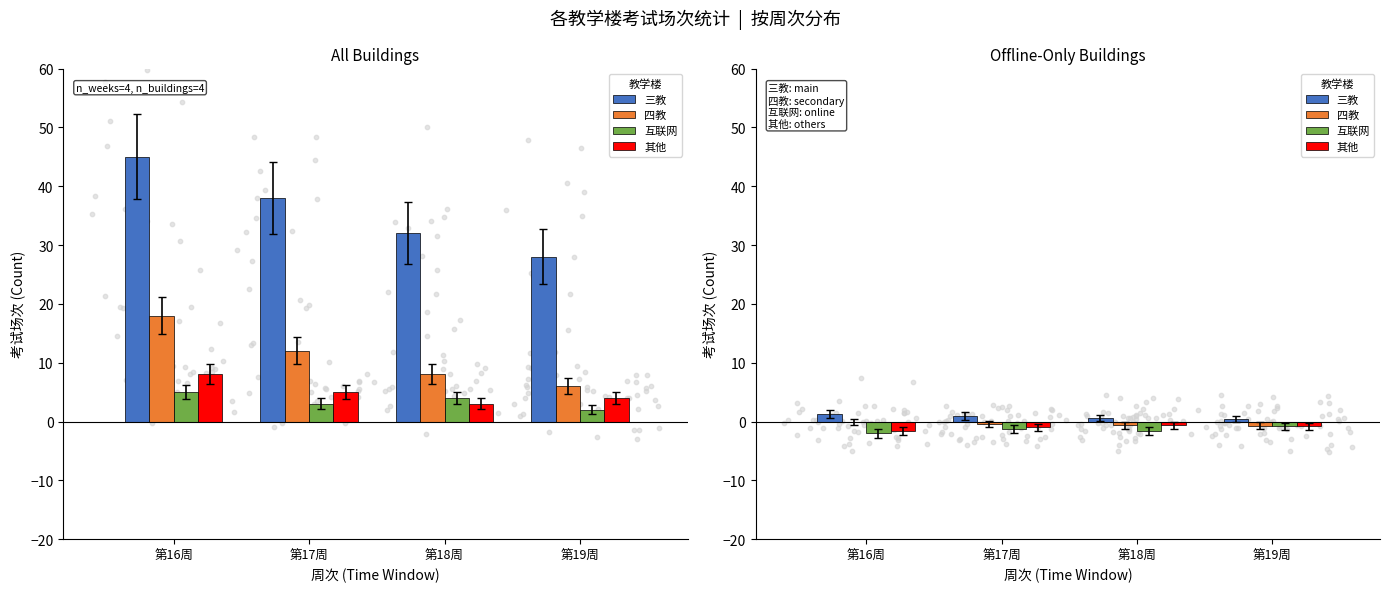

At which category is the sum across all series the highest?

第17周